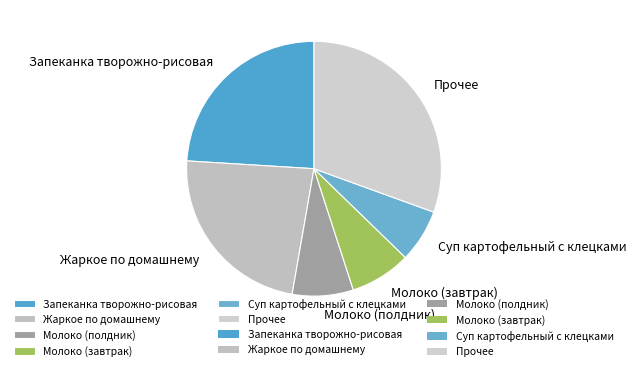

Do Прочее and Молоко (завтрак) together represent more than half of the pie?

No